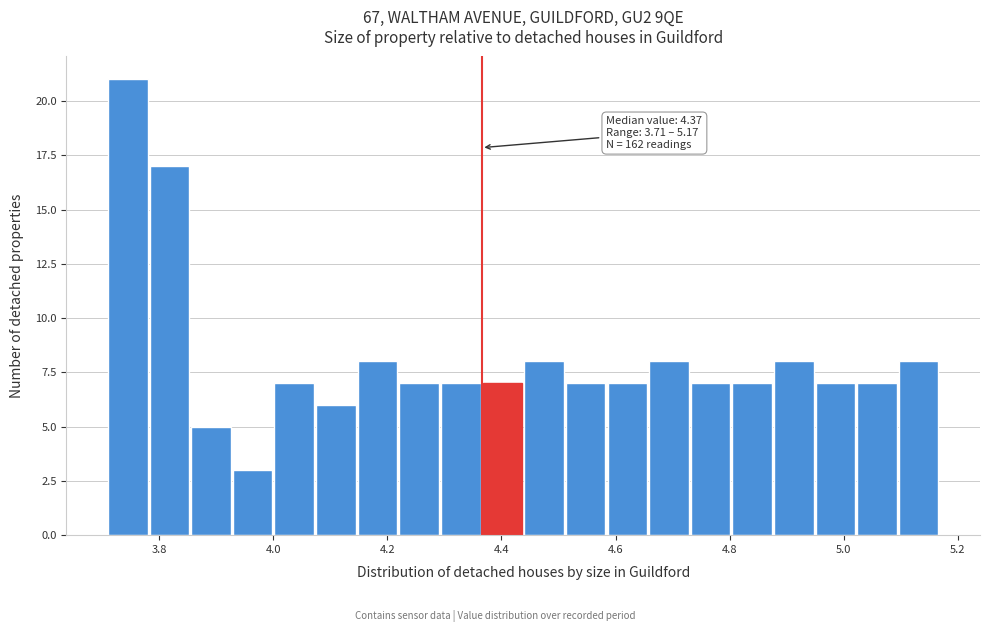

Around what value on the x-axis is the tallest bar? Give the approximate position of its centre, as read against the axis.

3.74